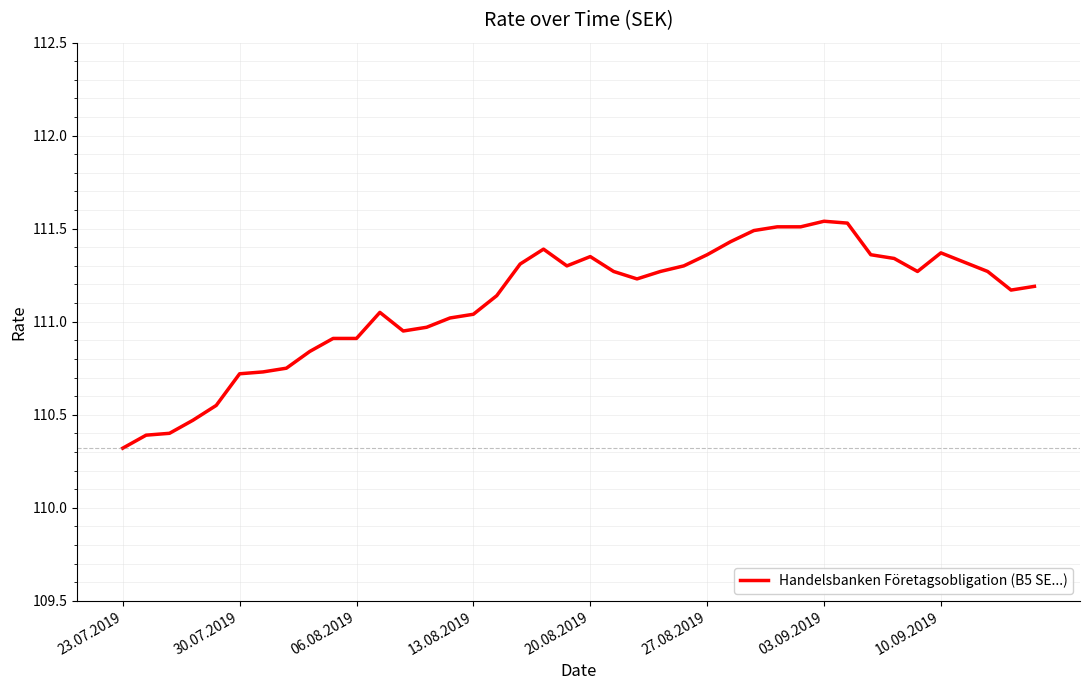

What is the minimum value shown in the chart?

110.3